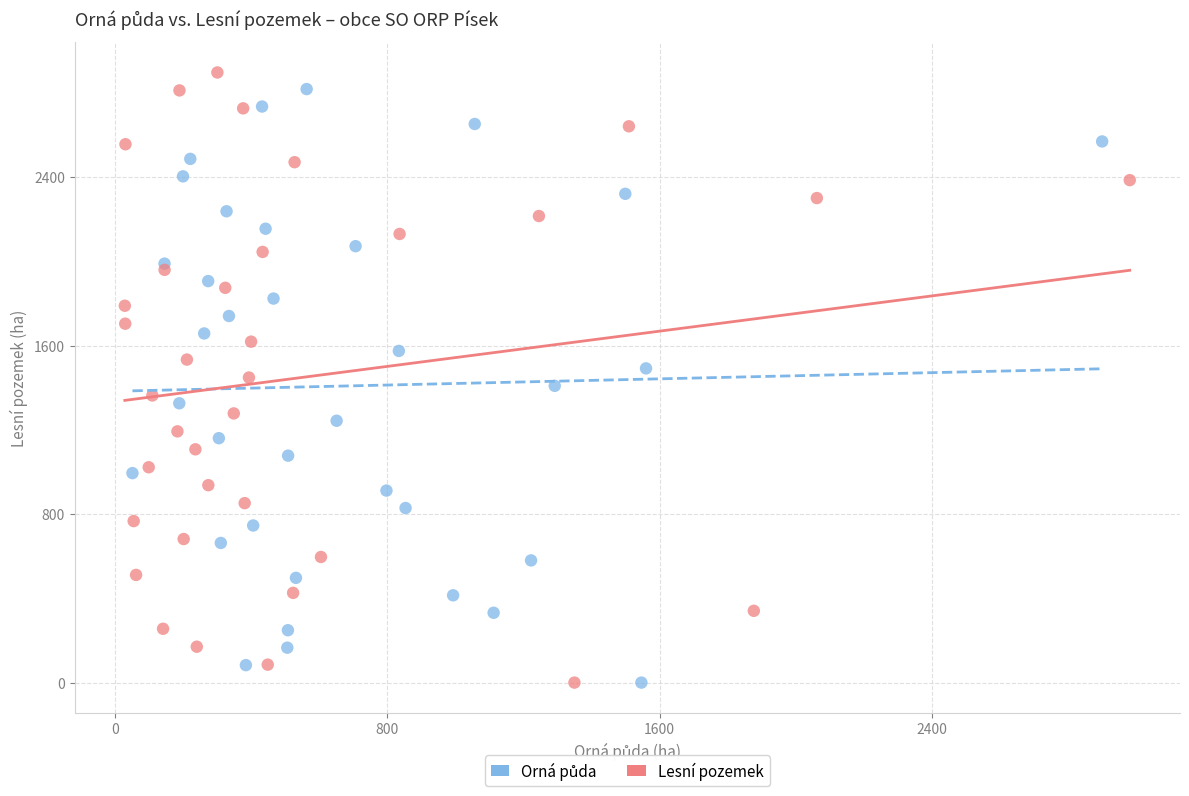

Which series has the largest Y range (max minus min)?

Lesní pozemek